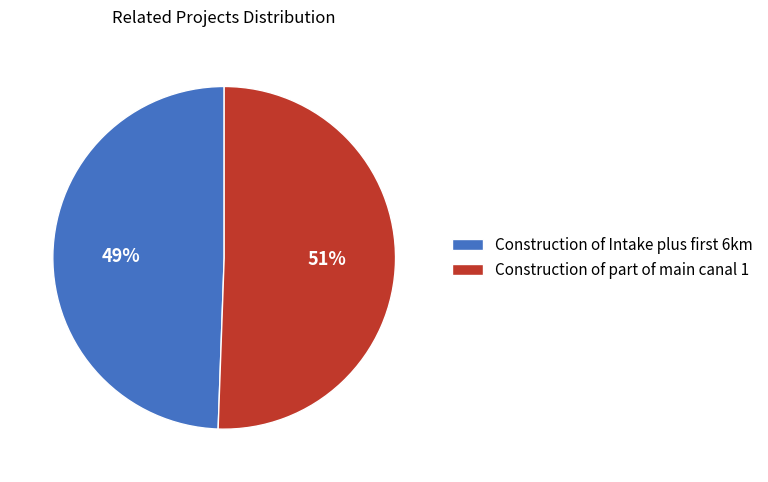

How many segments does this pie chart have?

2